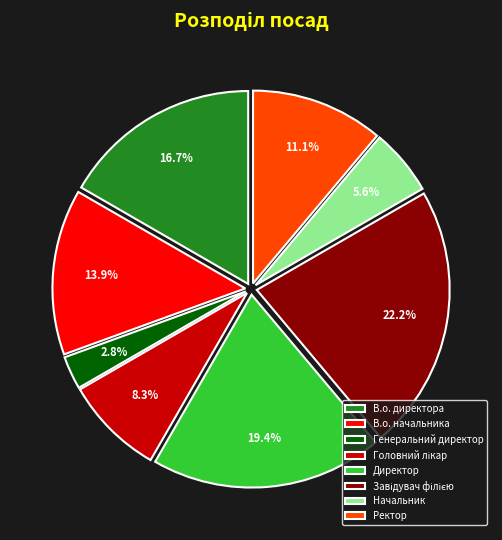

Which has a higher value, Ректор or Директор?

Директор